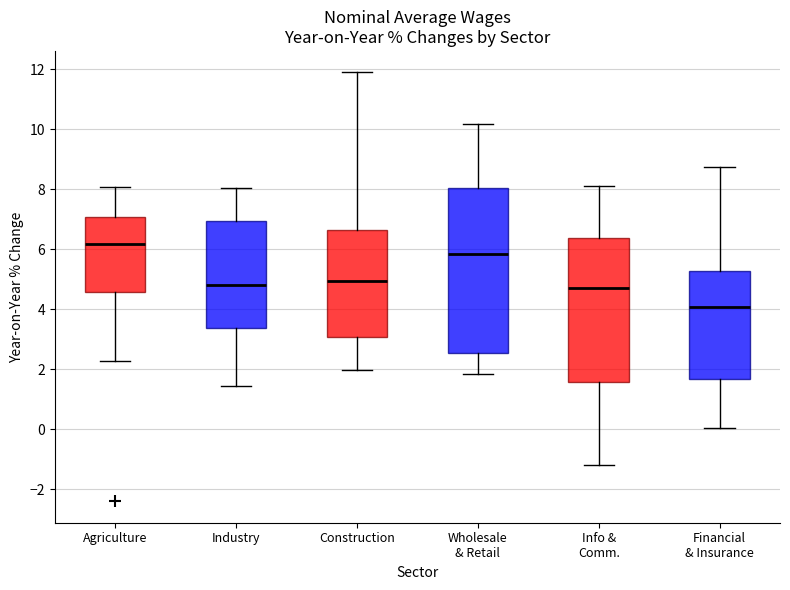

Where is the upper edge of the box for Construction on the y-axis? The values are not printed on the chart, so give them approximately, as read against the axis.

6.6